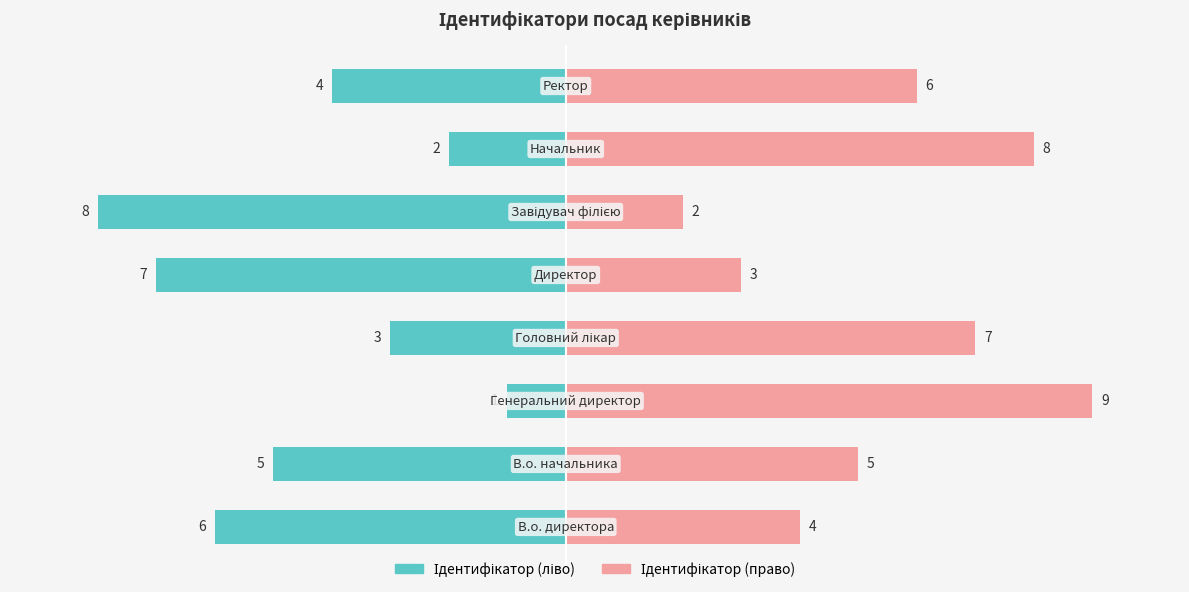

How many distinct data groups are displayed?

2